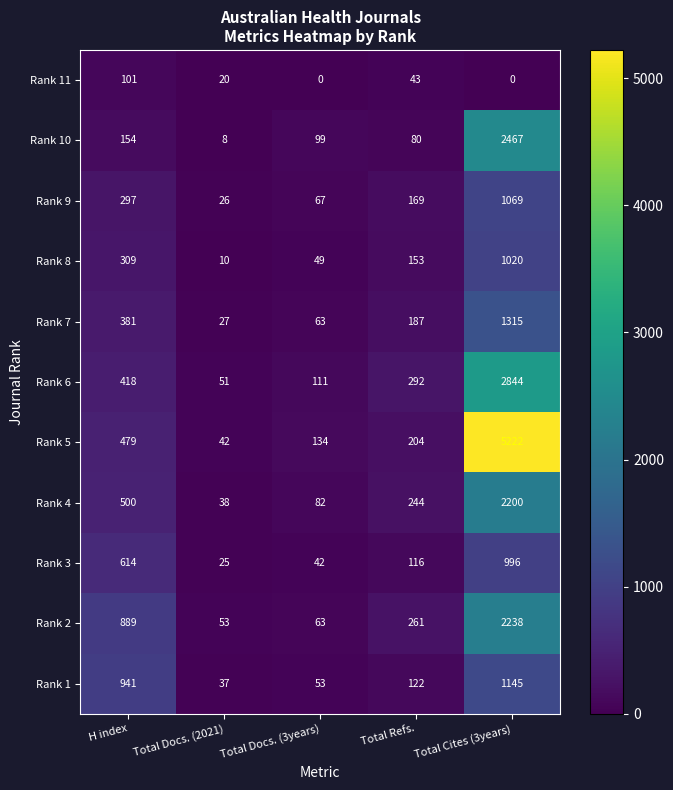

Which category has the highest value in the Rank 8 series?

Total Cites (3years)